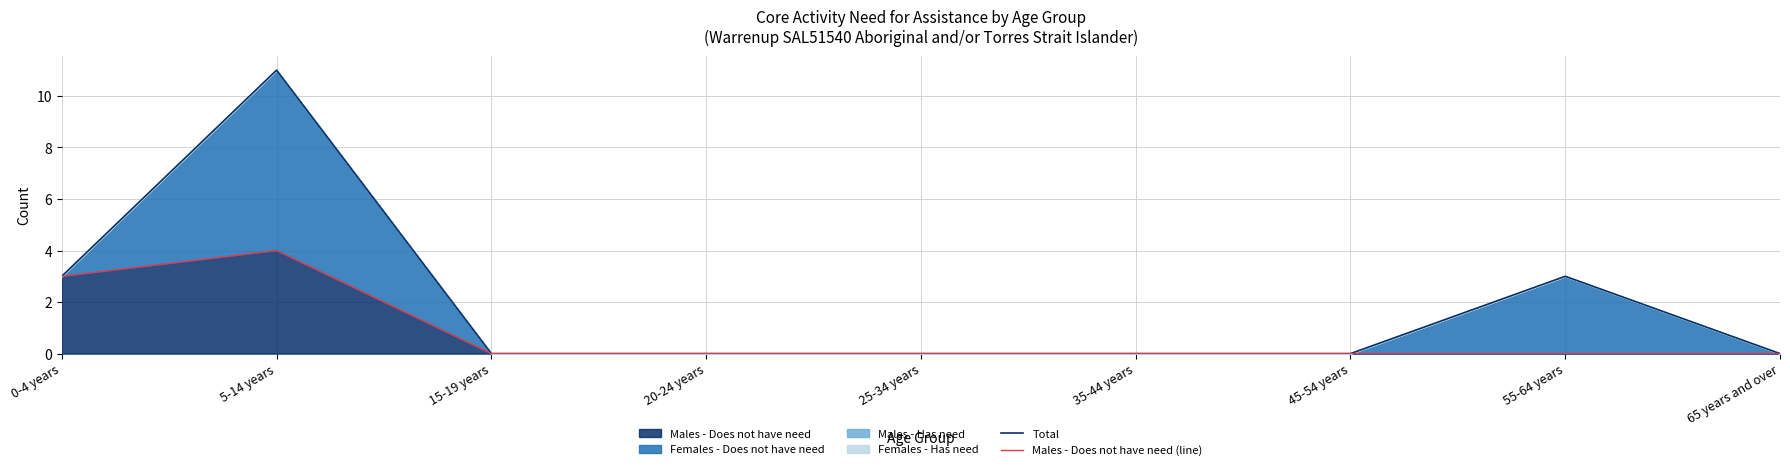

What is the label of the 5th point from the right?

25-34 years